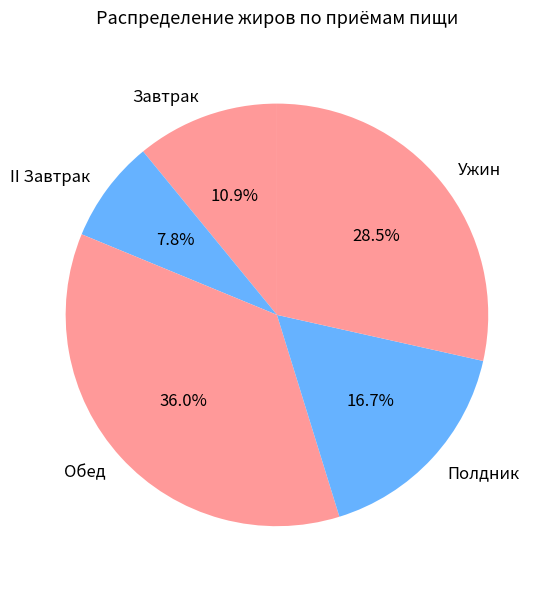

What percentage is the Полдник slice, to the nearest percent?

17%